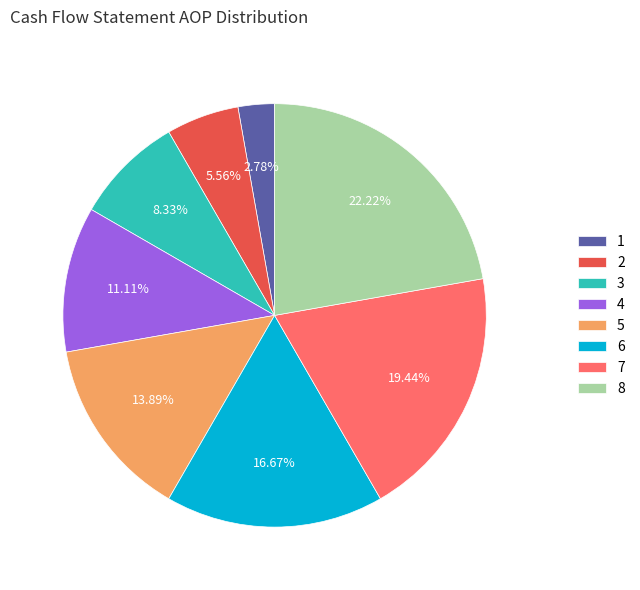

Rank the categories by value from lowest to highest.

1, 2, 3, 4, 5, 6, 7, 8